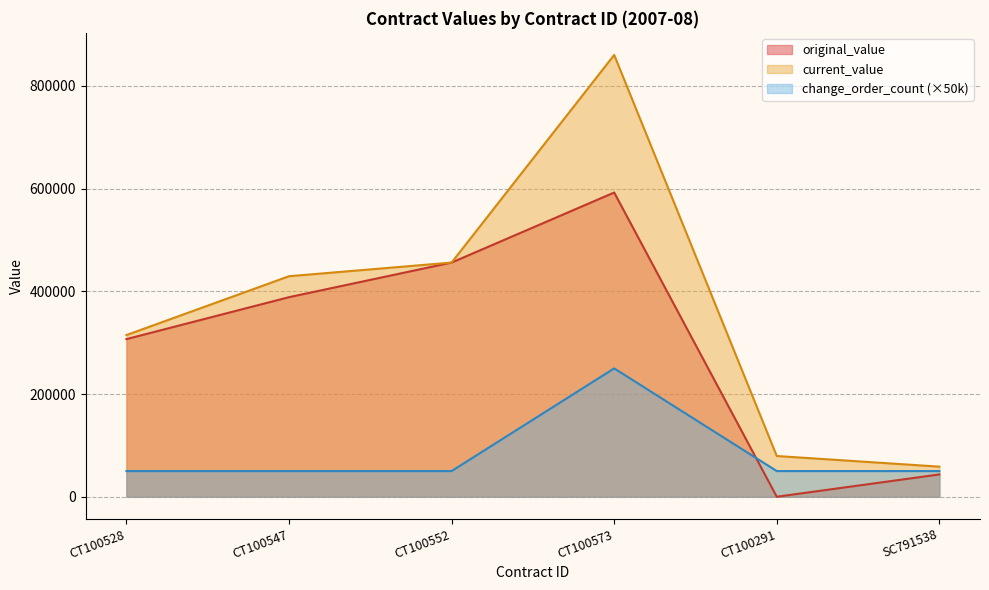

What is the difference between the current_value values at SC791538 and CT100291?

20694.0